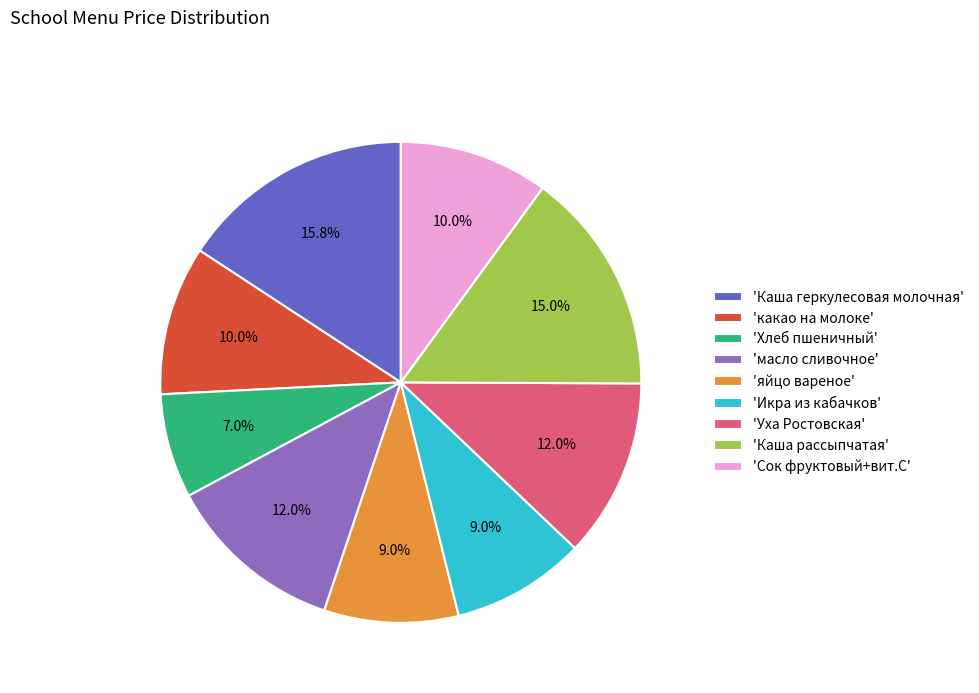

Do 'Икра из кабачков' and 'яйцо вареное' together represent more than half of the pie?

No